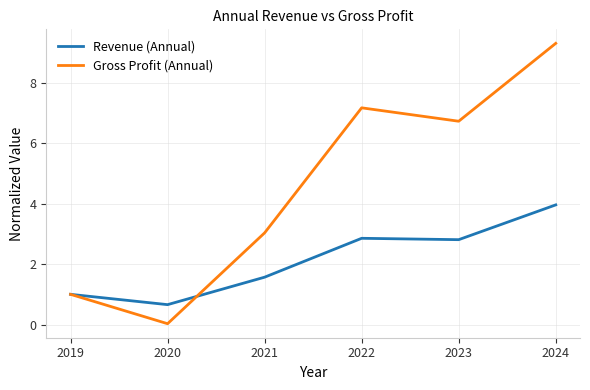

At which category does the chart reach its minimum across all series?

2020